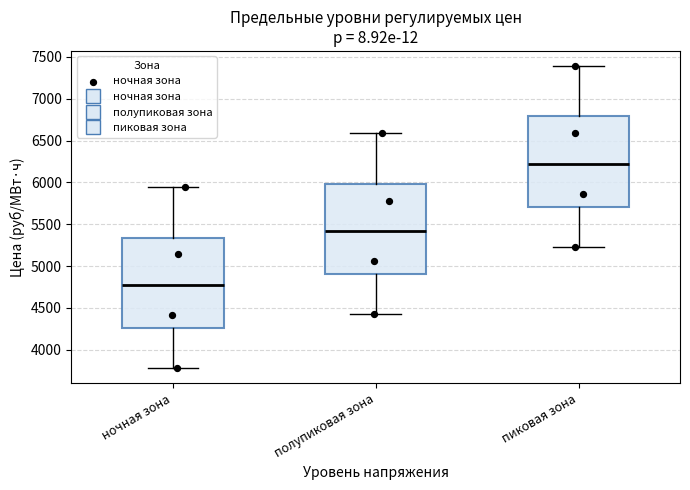

Where does the lower whisker of the box for ночная зона end on the y-axis? The values are not printed on the chart, so give them approximately, as read against the axis.

3800